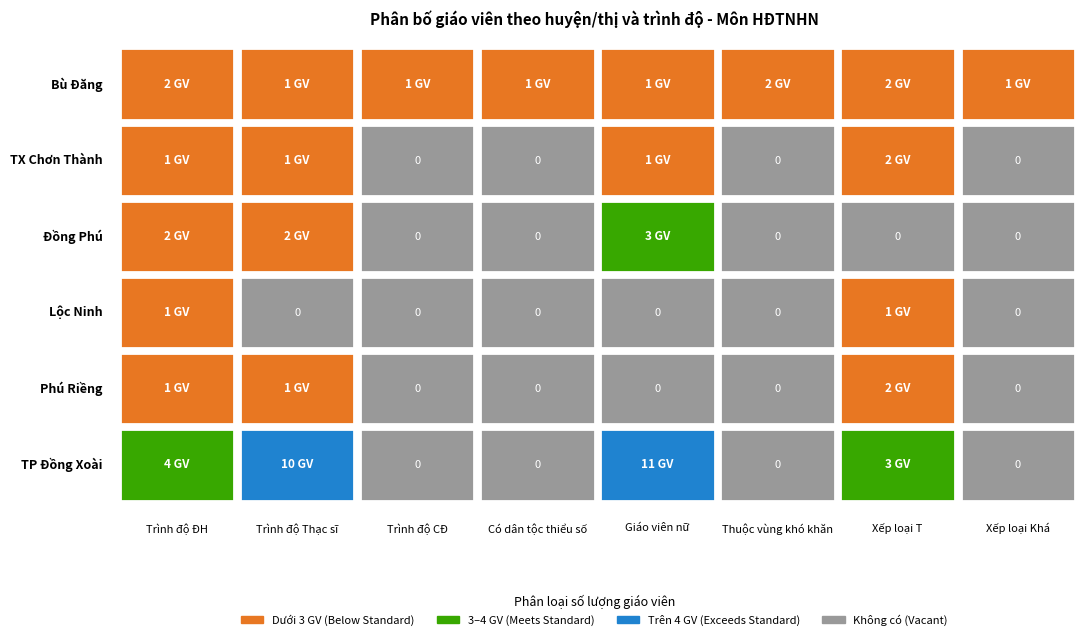

List the series in order of their peak value, highest first.

TP Đồng Xoài, Đồng Phú, Bù Đăng, TX Chơn Thành, Phú Riềng, Lộc Ninh